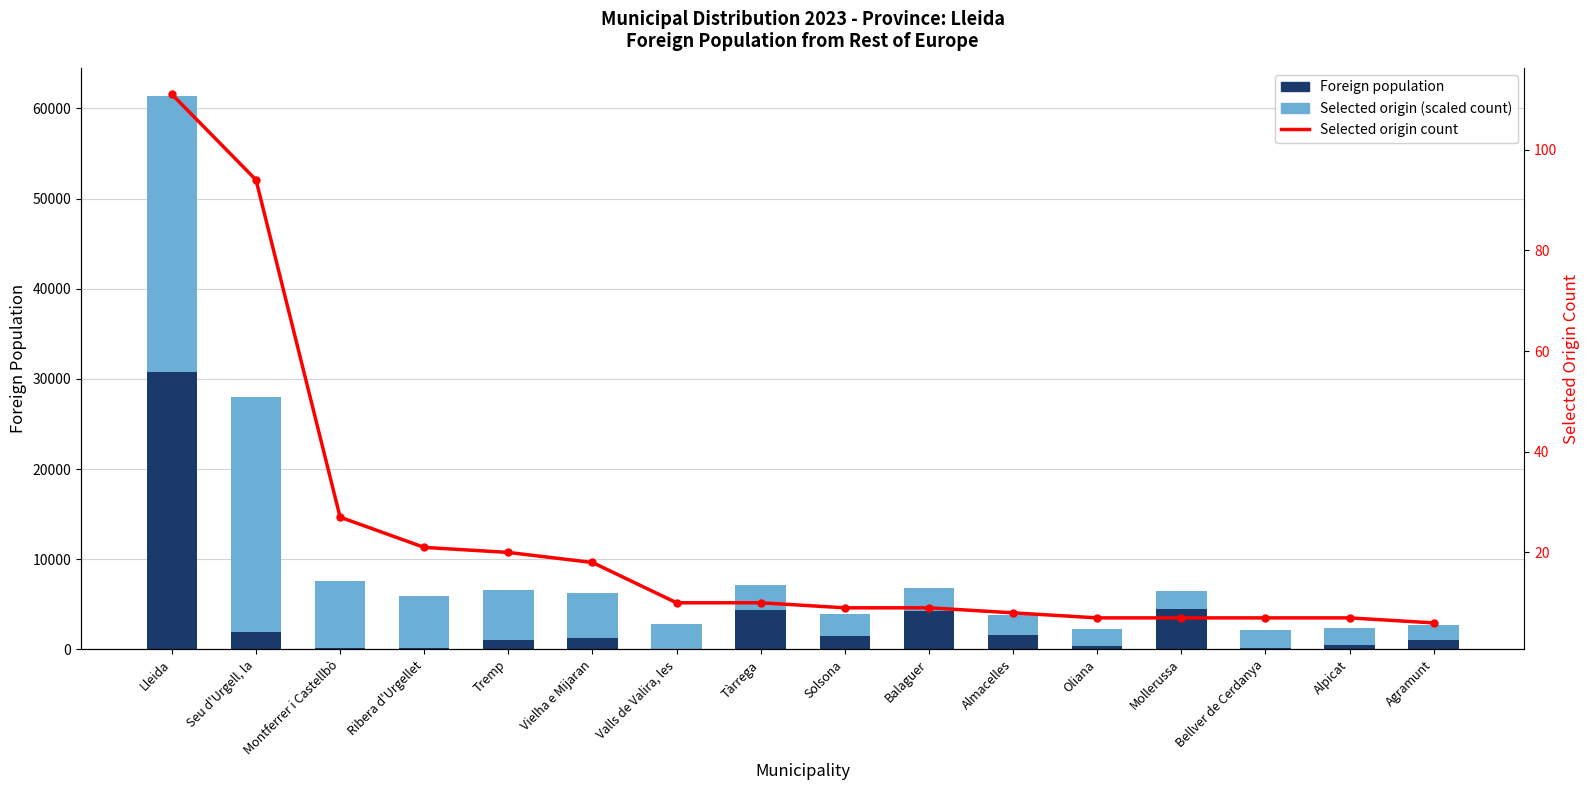

How many distinct data groups are displayed?

3